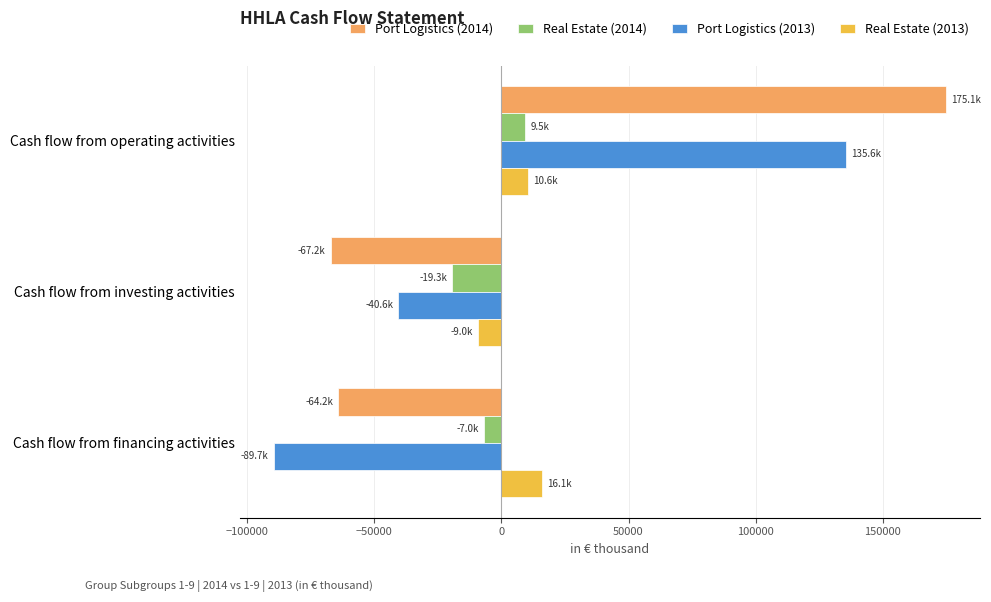

The Port Logistics (2014) series shows 56900 at Cash flow from operating activities. True or false?

False